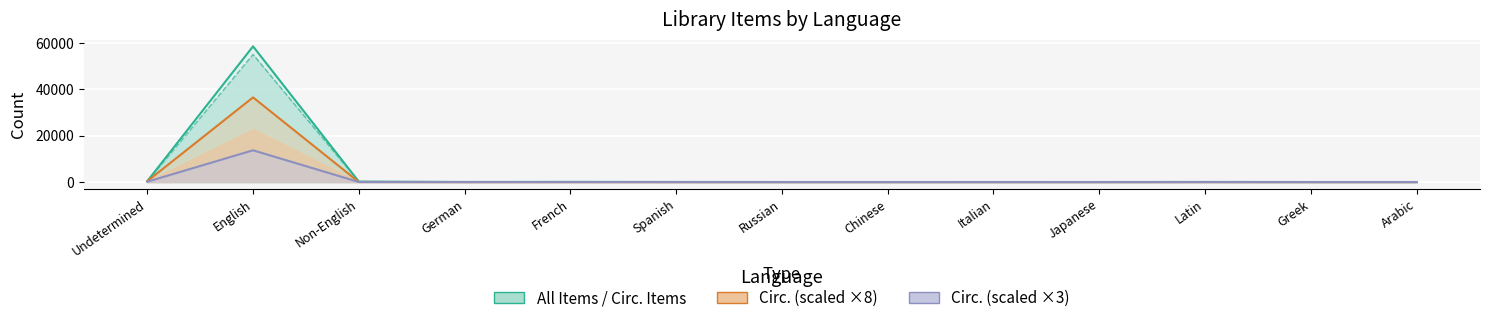

The All Items series shows 0 at Chinese. True or false?

False